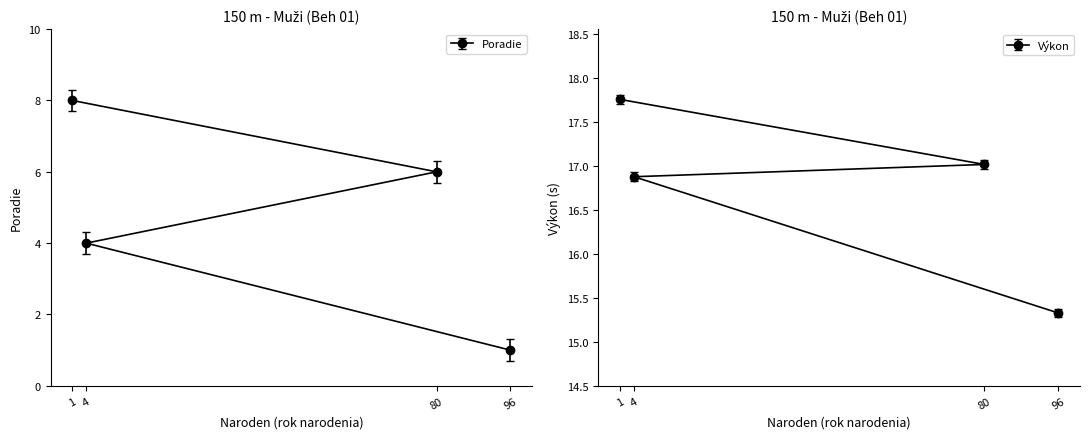

What position from the left is 80?

3